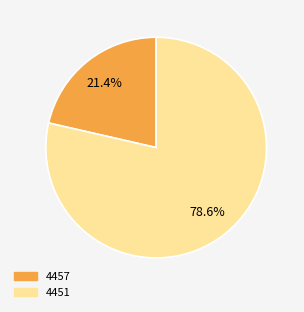

Does 4451 represent more than half of the total?

Yes